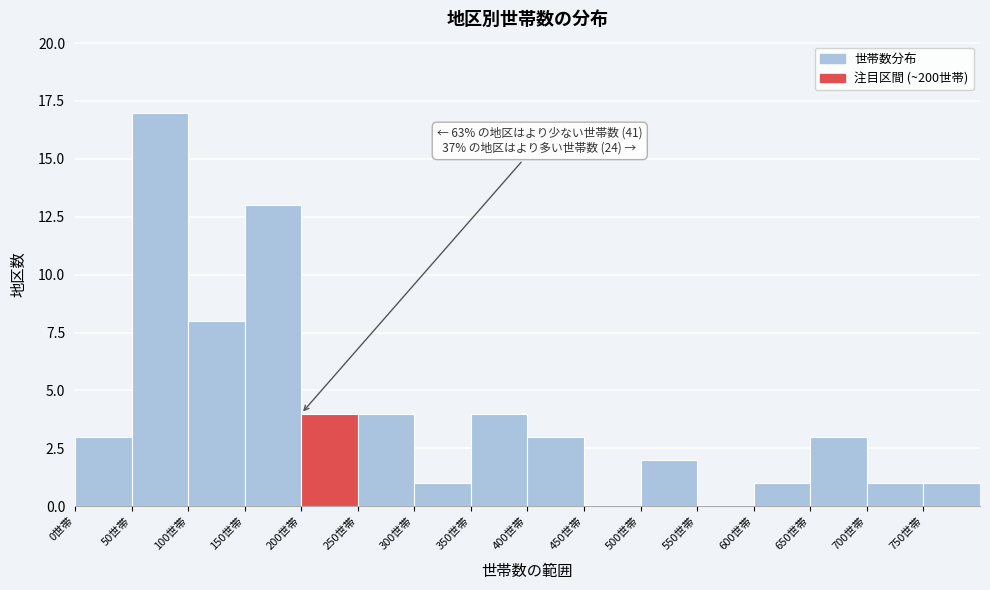

Which range on the x-axis has the tallest bar?

50 to 100